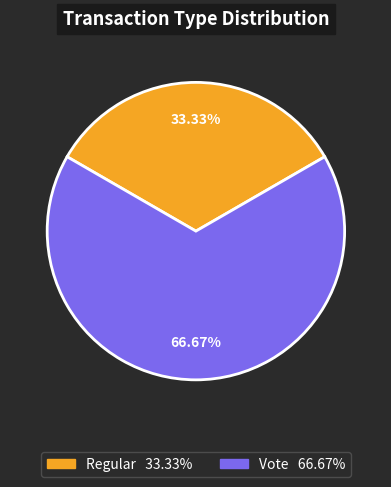

How many slices are in this pie chart?

2